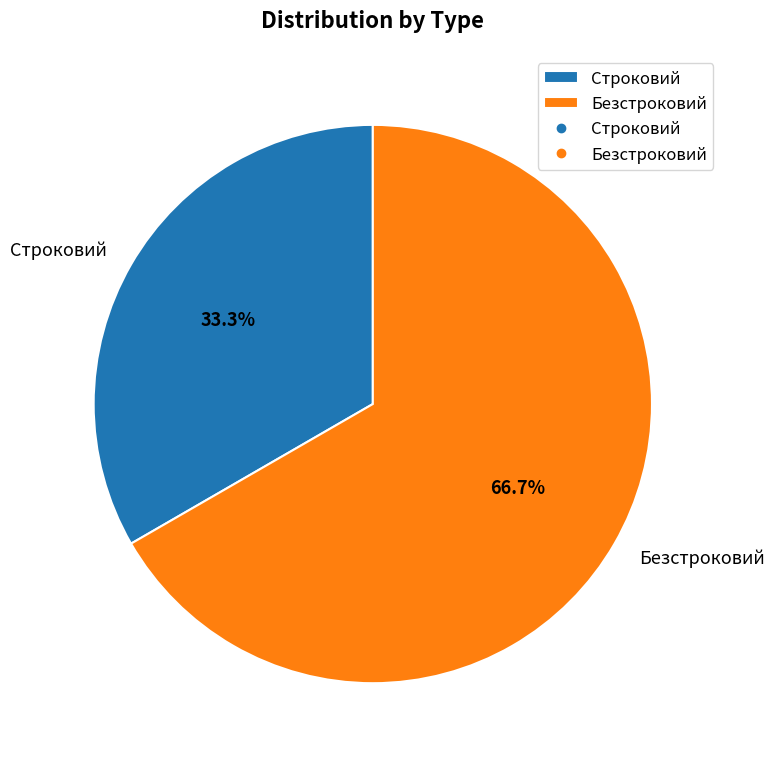

To the nearest percent, what is the combined percentage of Безстроковий and Строковий?

100%